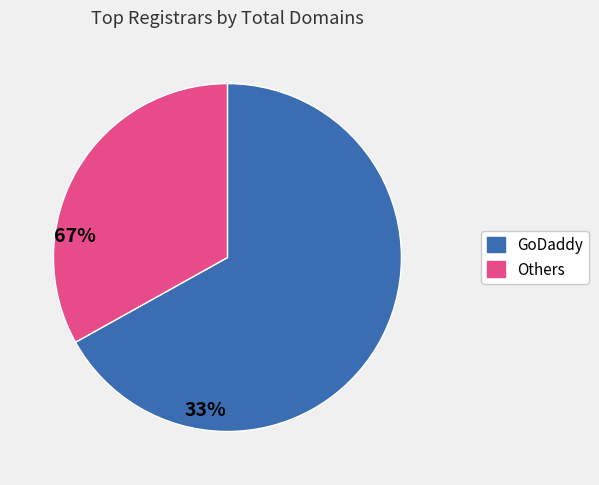

Is there any slice that represents more than half of the pie?

Yes